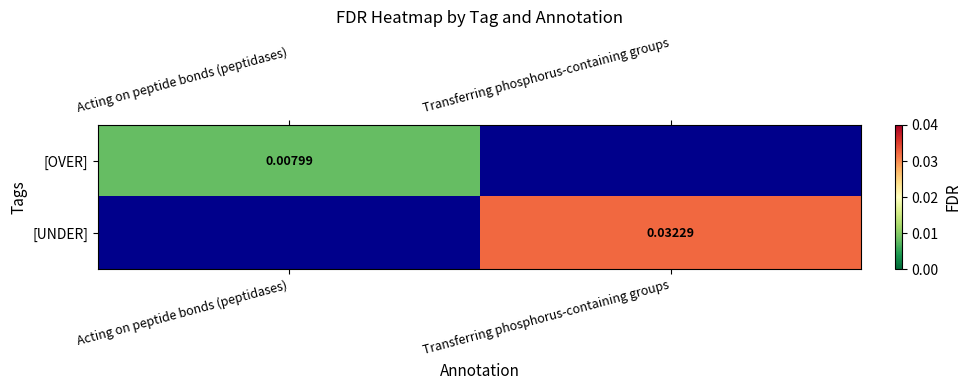

Which series has the largest range (max minus min)?

[OVER]